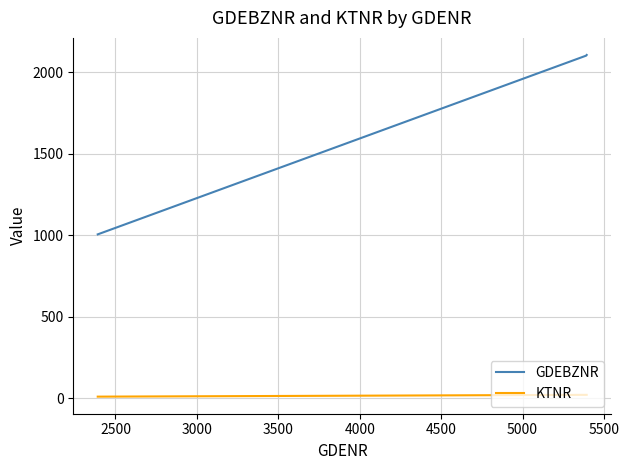

What is the sum of all GDEBZNR values?

5211